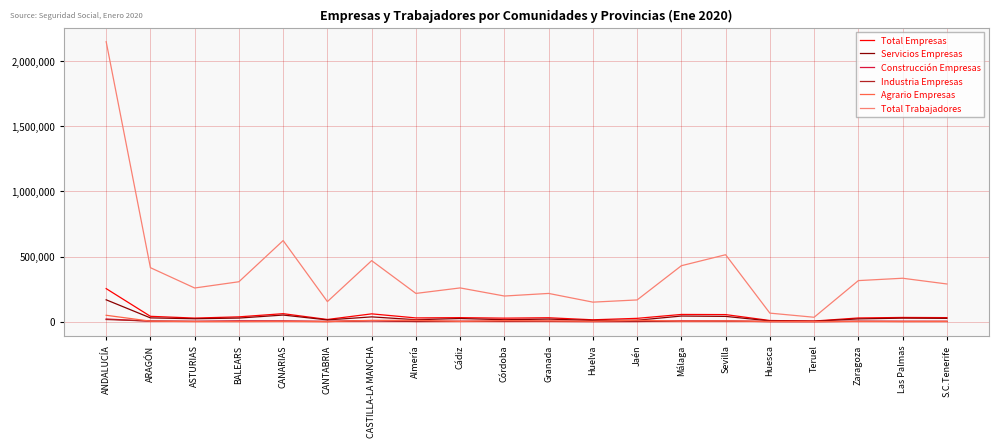

What is the greatest value displayed?

2150000